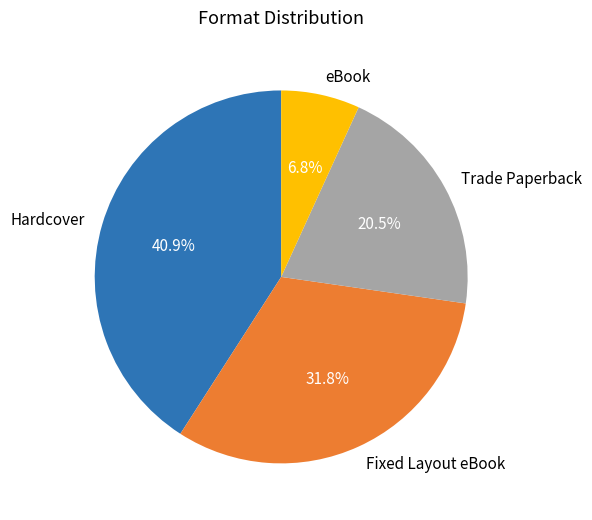

Is it true that Hardcover is 55% of the pie?

False